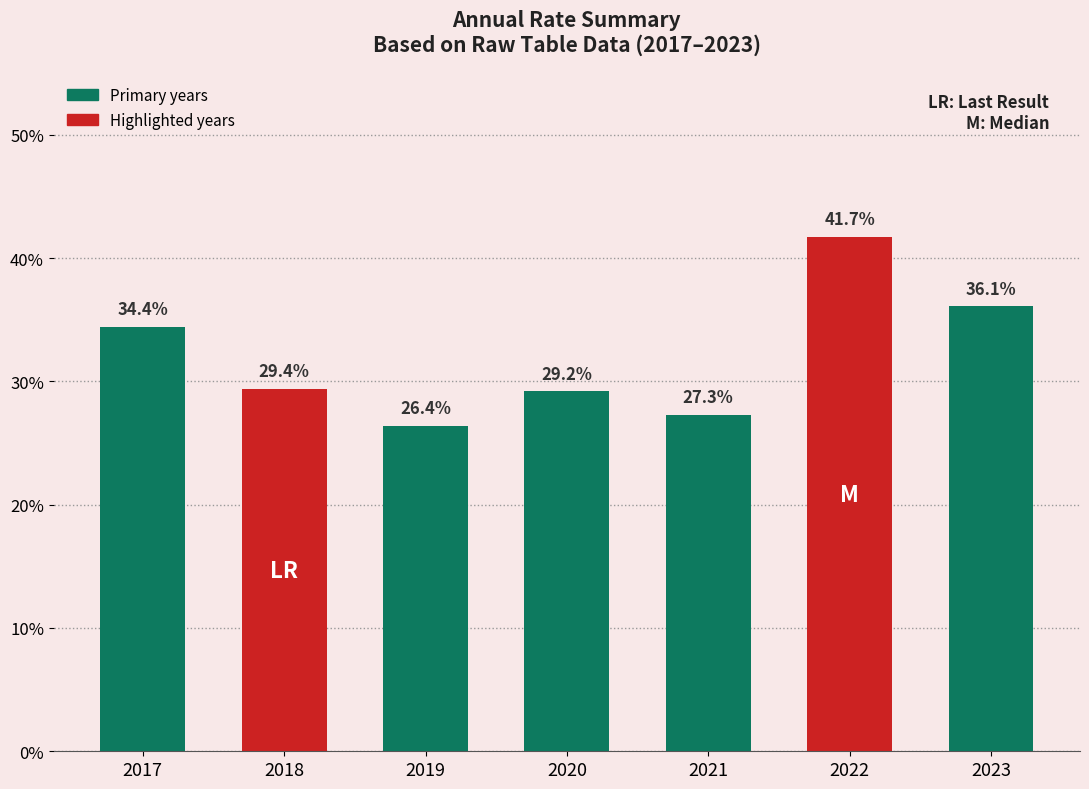

What is the average value?

32.1